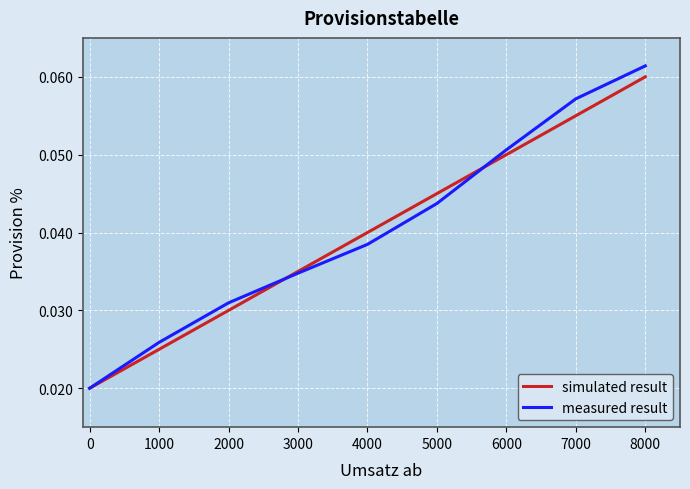

Which series has the widest spread of values?

measured result